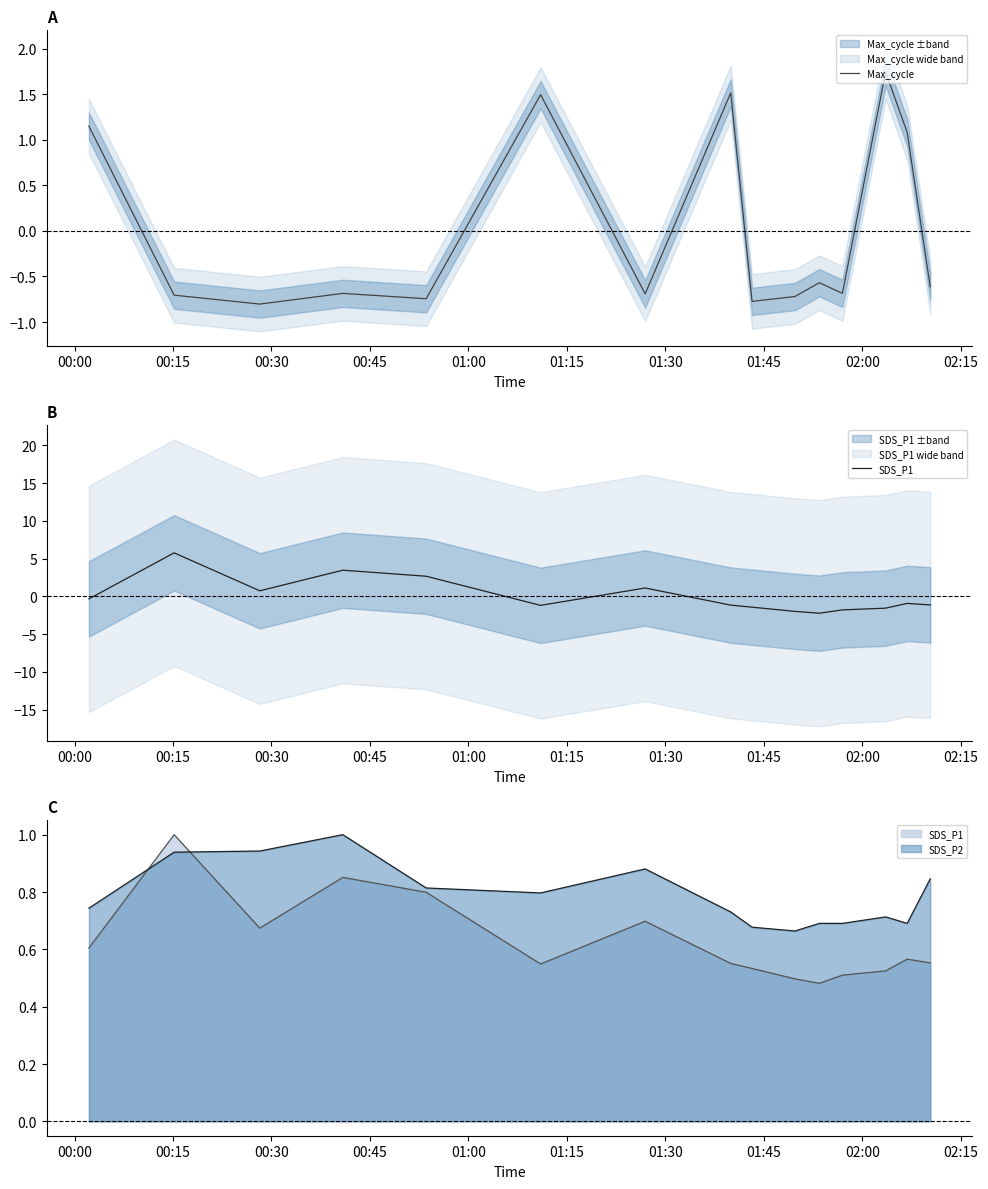

What is the lowest value of the Max_cycle series?

-0.8